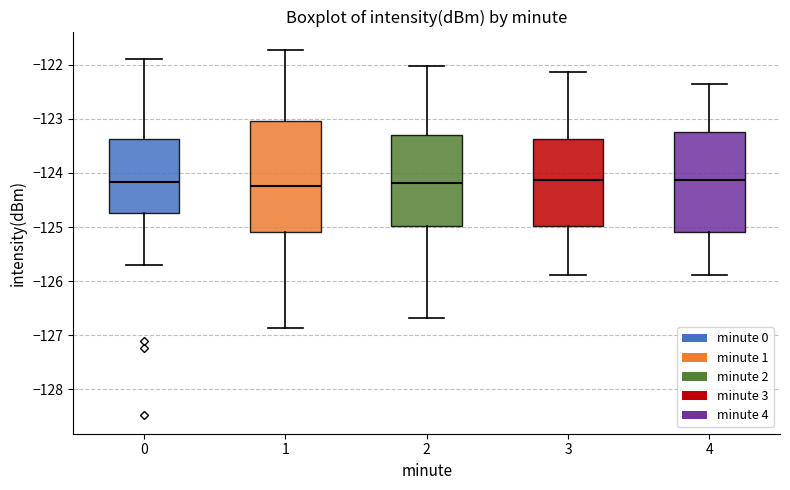

Comparing the boxes themselves (not the whiskers), which one is the tallest?

1